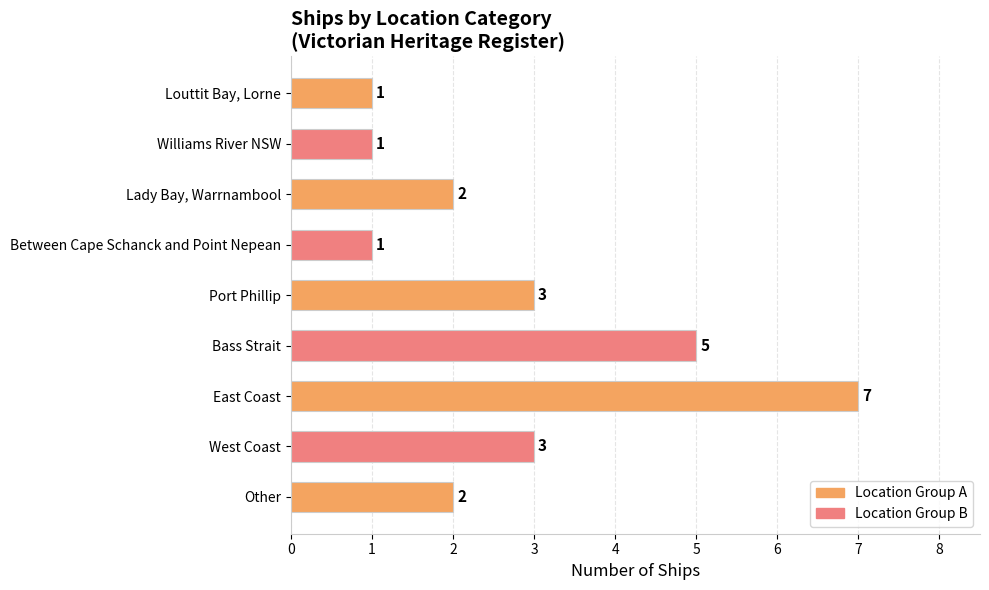

The value at Louttit Bay, Lorne is 2. True or false?

False